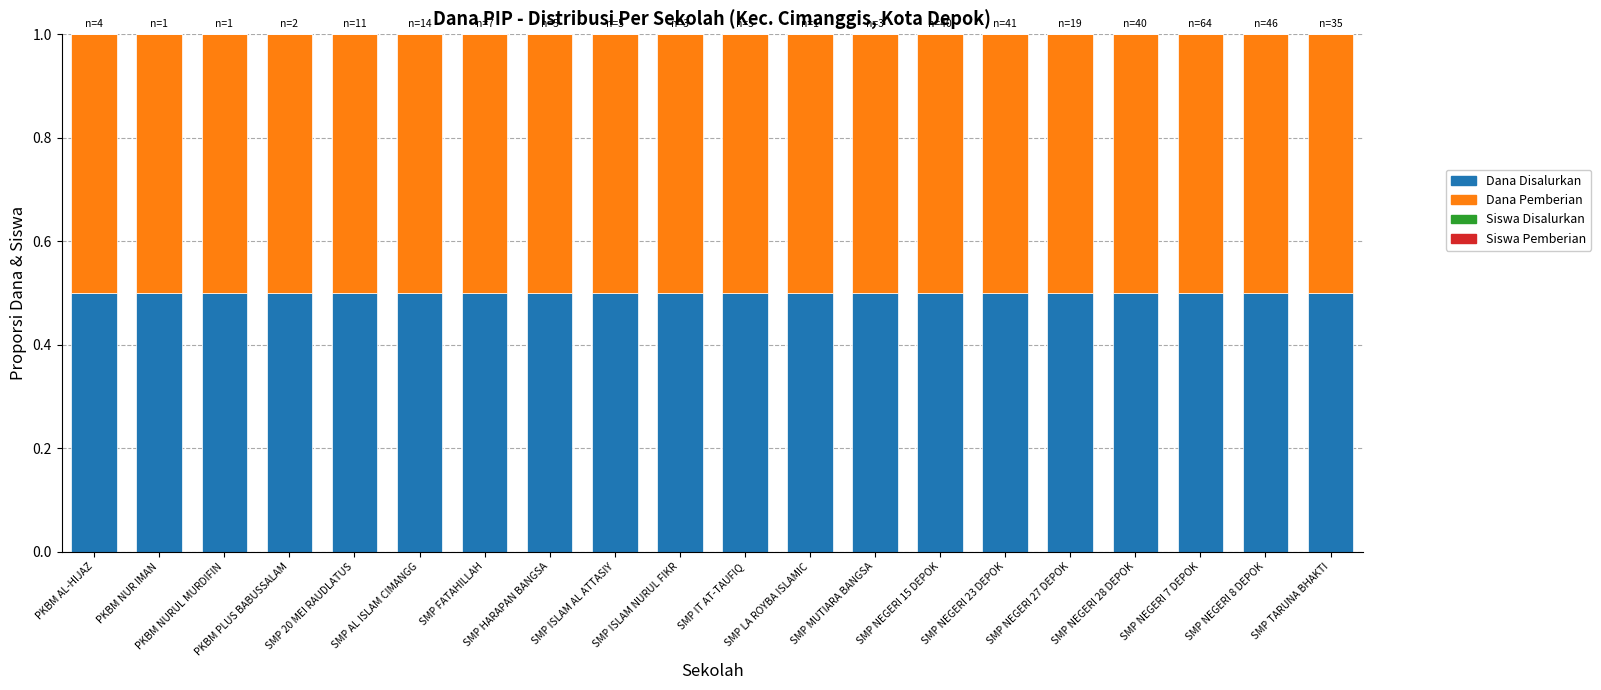

What is the total value across all series at SMP IT AT-TAUFIQ?

1.0